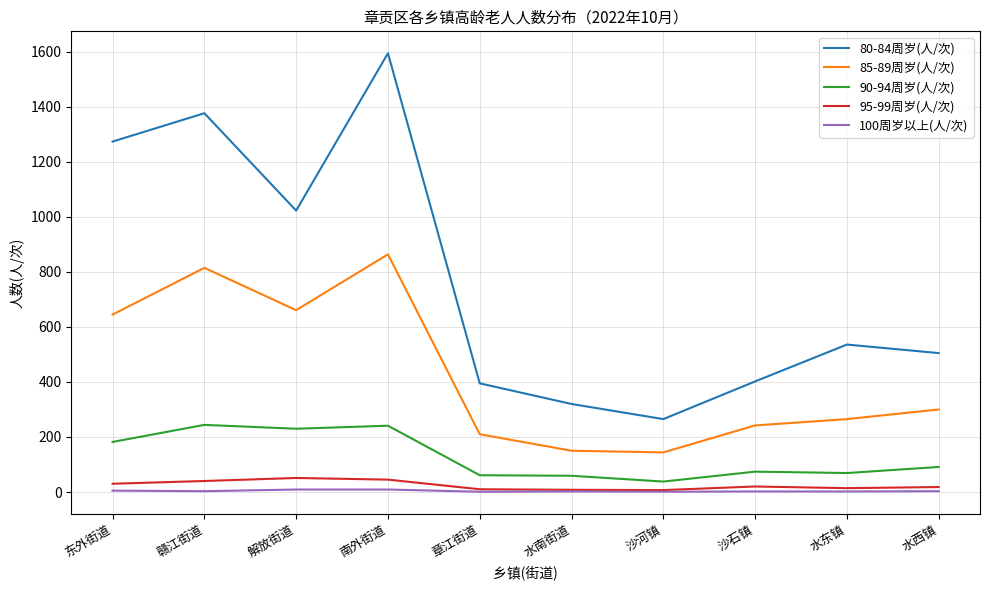

True or false: 90-94周岁(人/次) has more than 0 points higher than both neighbors.

True